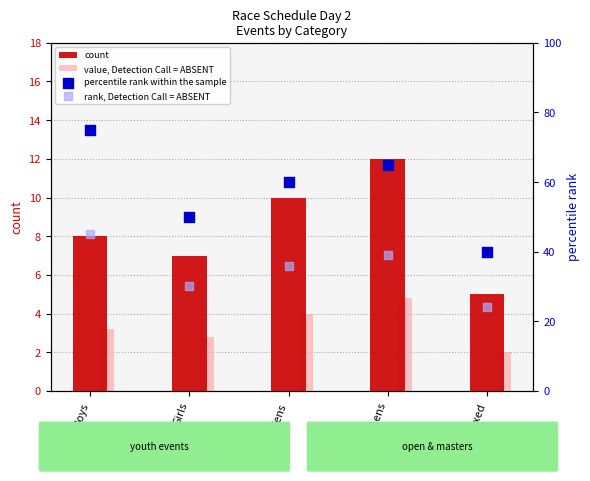

What are all the series names shown in the legend?

count, value, Detection Call = ABSENT, percentile rank within the sample, rank, Detection Call = ABSENT